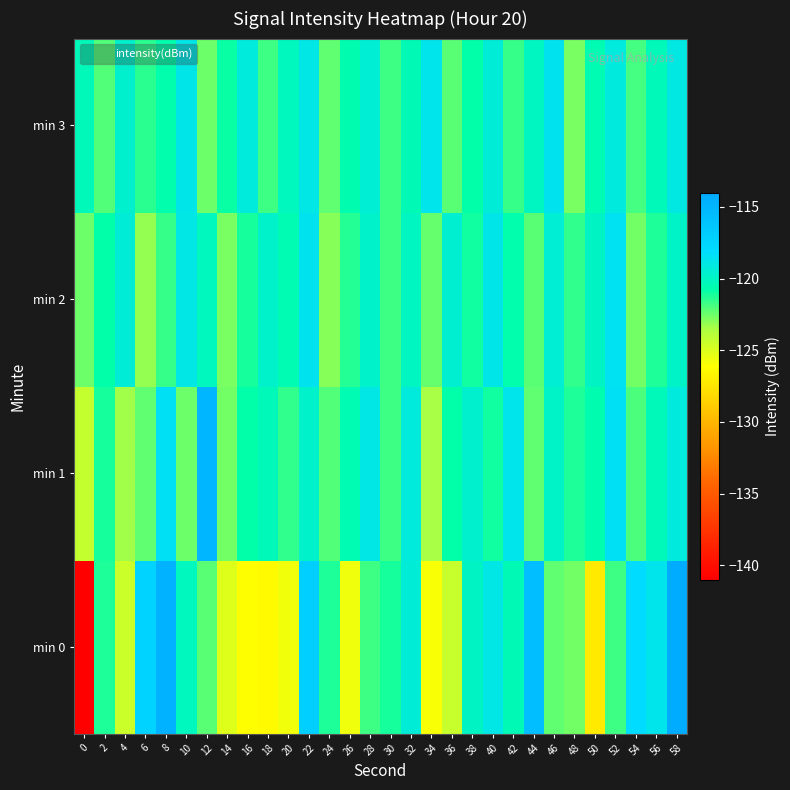

True or false: min 2 has a value of -121.1 at 16.

True